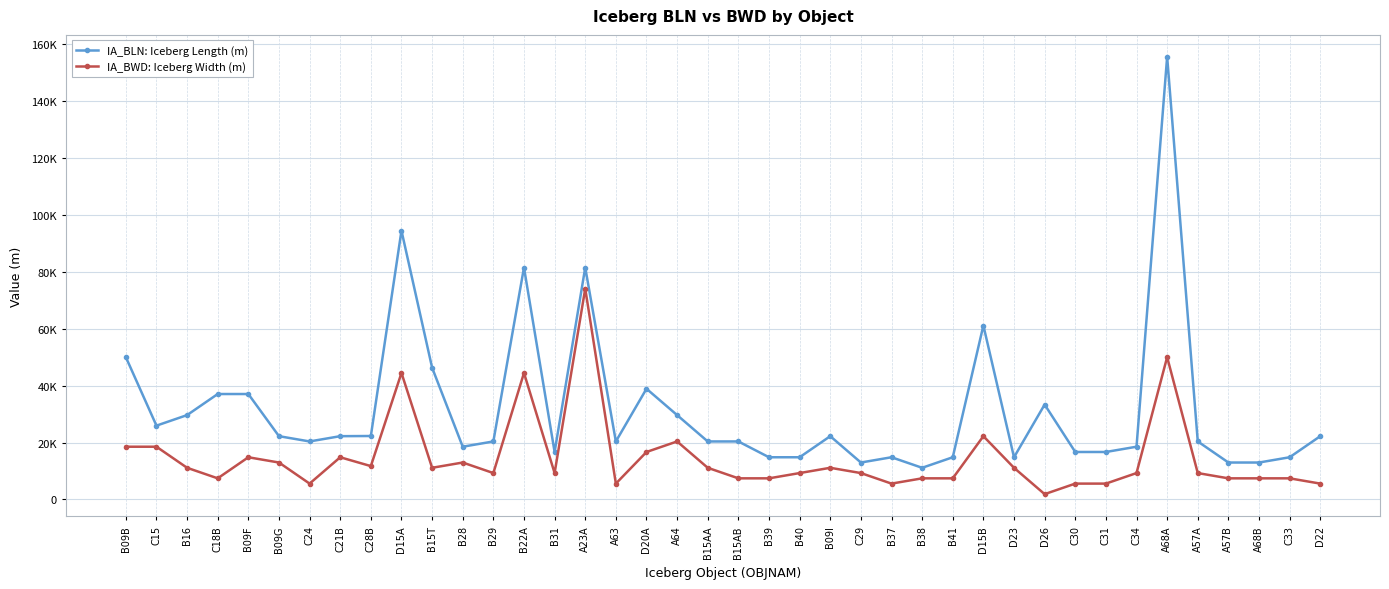

Reading left to right, what are all the values shown in this chart?

IA_BLN: Iceberg Length (m): 50004	25928	29632	37040	37040	22224	20372	22224	22286	94452	46300	18520	20372	81488	16668	81488	20372	38892	29632	20372	20372	14816	14816	22224	12964	14816	11112	14816	61116	14816	33336	16668	16668	18520	155568	20372	12964	12964	14816	22224
IA_BWD: Iceberg Width (m): 18520	18520	11112	7408	14816	12964	5556	14816	11709	44448	11112	12964	9260	44448	9260	74080	5556	16668	20372	11112	7408	7408	9260	11112	9260	5556	7408	7408	22224	11112	1852	5556	5556	9260	50004	9260	7408	7408	7408	5556